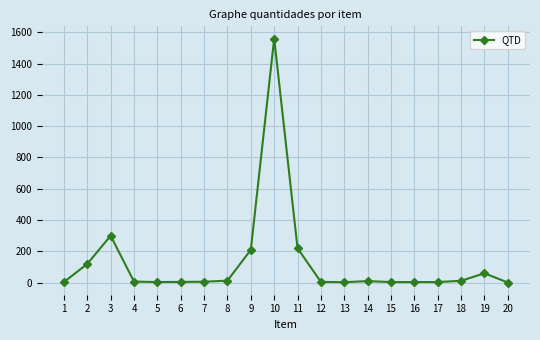

True or false: the data shows 158 at 3.

False